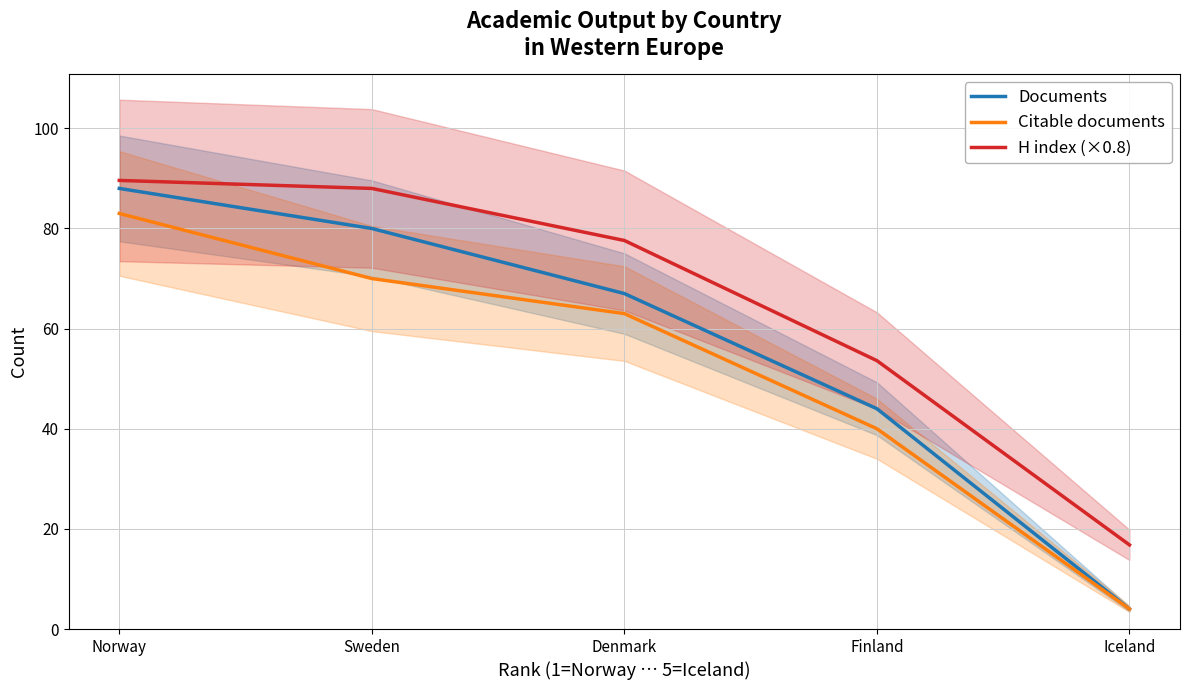

True or false: H index (×0.8) and Citable documents intersect in this chart.

False